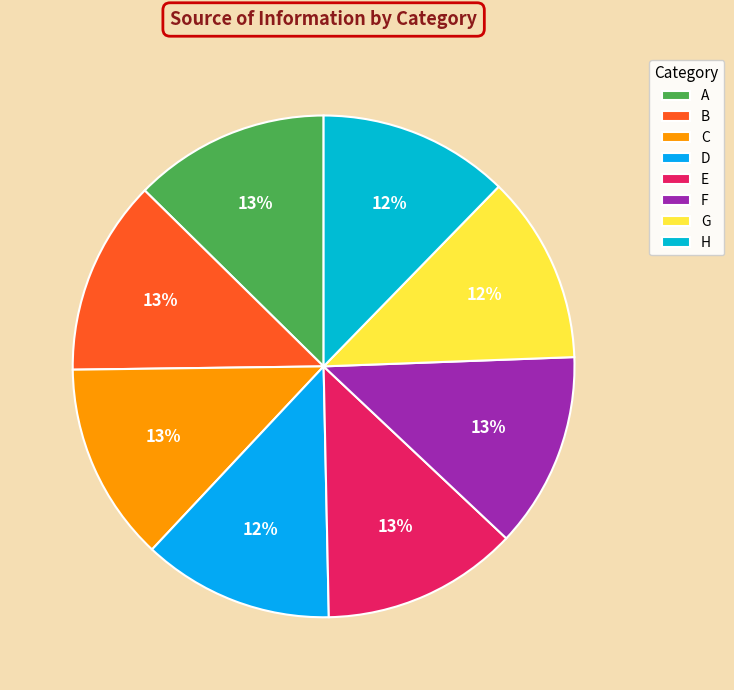

Is it true that B is 6% of the pie?

False